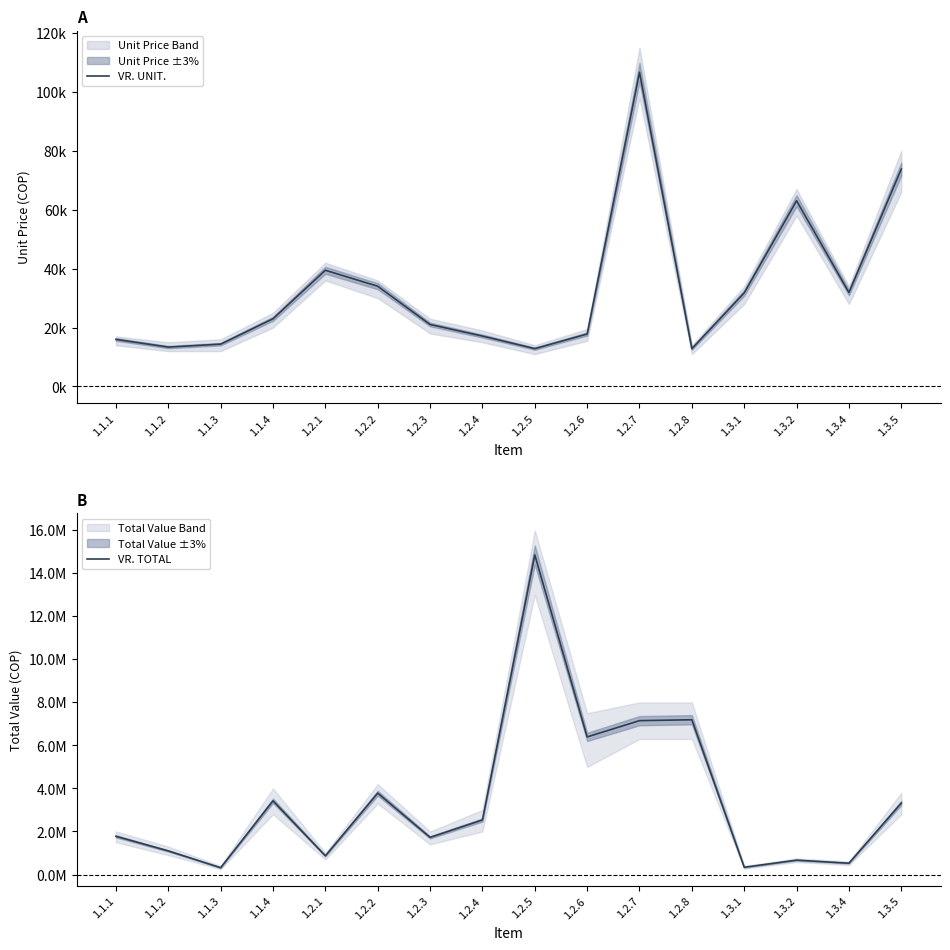

What are all the series names shown in the legend?

VR. UNIT., VR. TOTAL